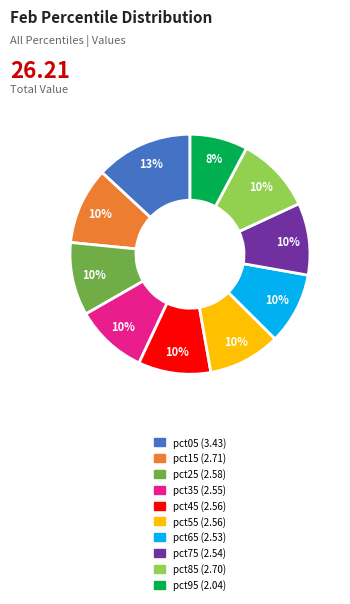

To the nearest percent, what percentage of the pie is pct75?

10%